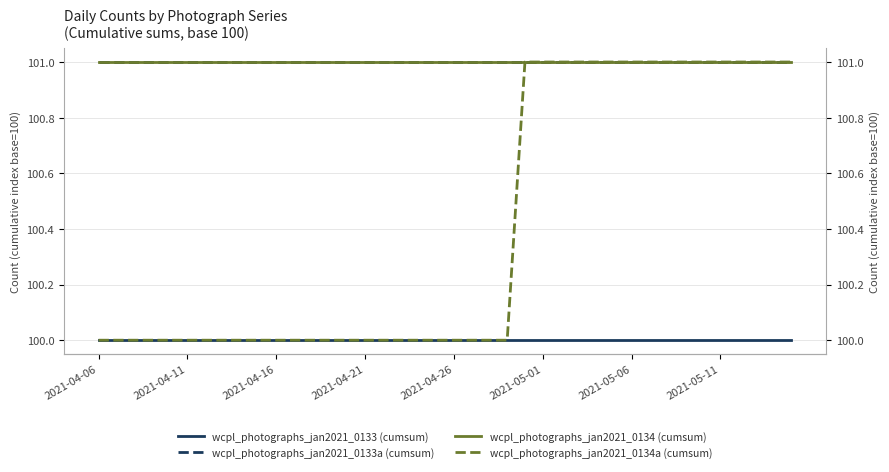

What is the spread (max minus min) of values at 2021-04-16?

1